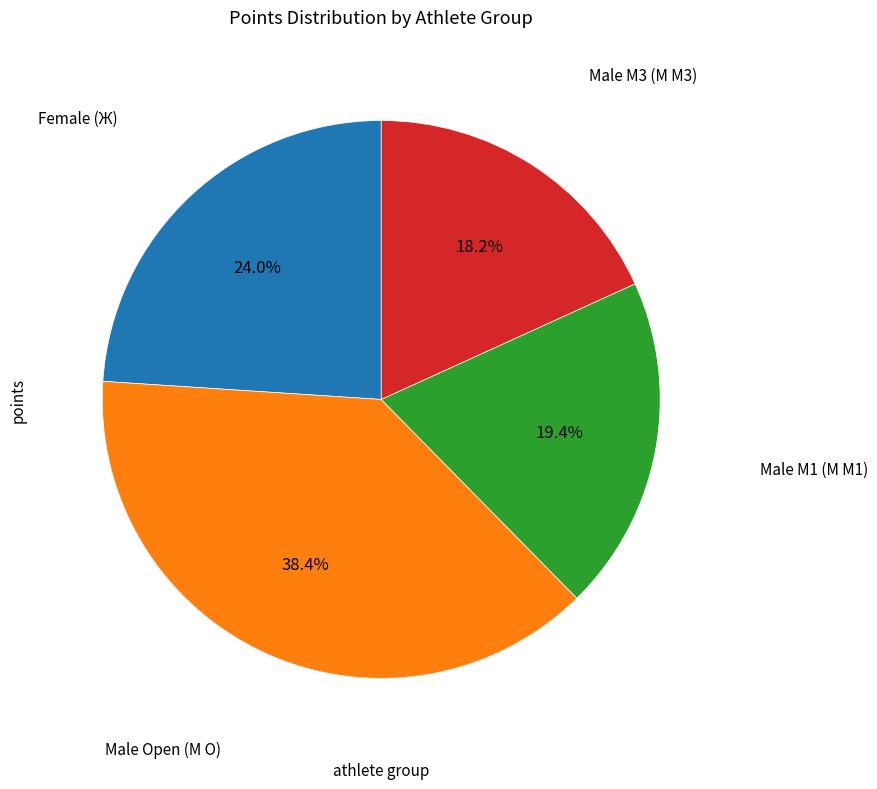

What percentage is NOT represented by Male Open (М O)?

61.6%